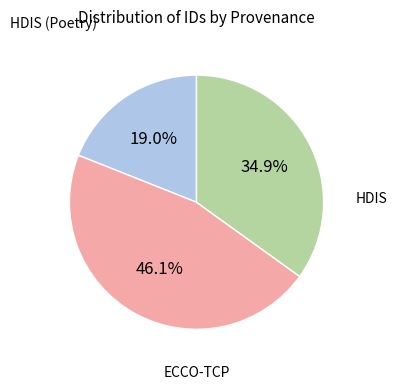

Is there a majority slice in this chart?

No